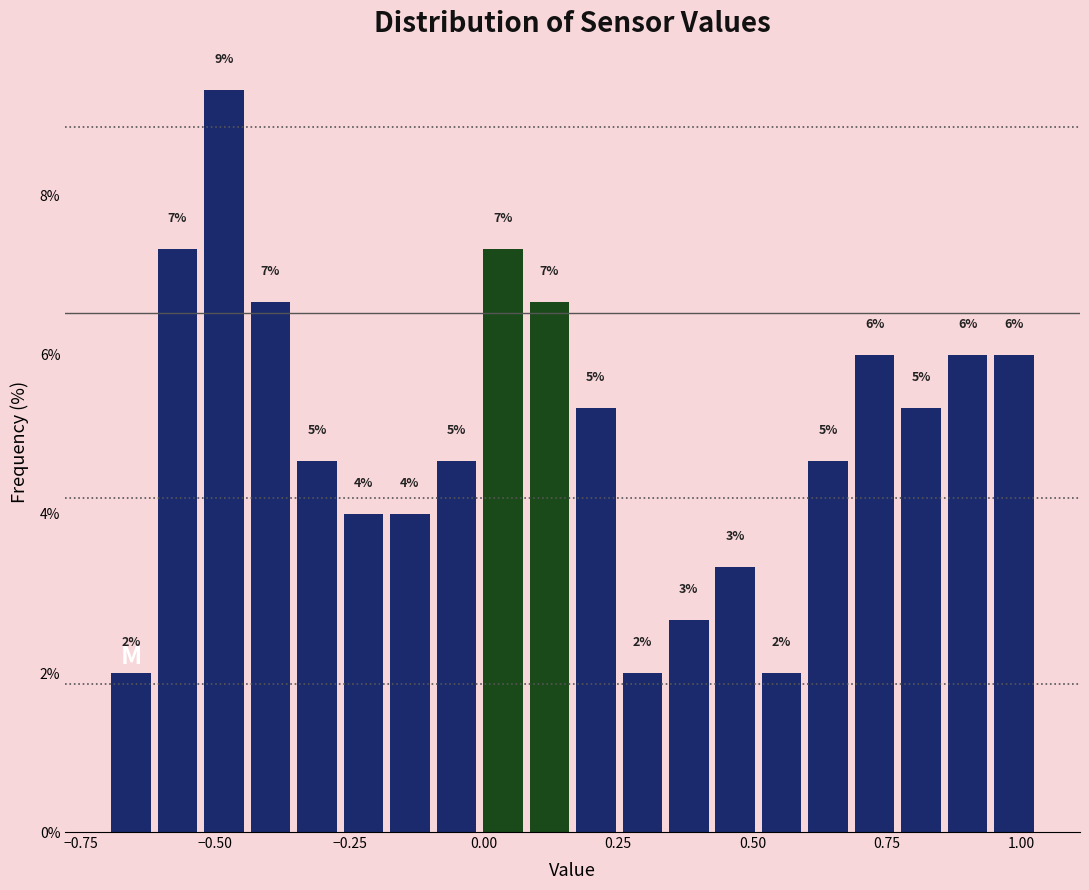

Read against the x-axis, roughly where is the centre of the tallest bar?

-0.50